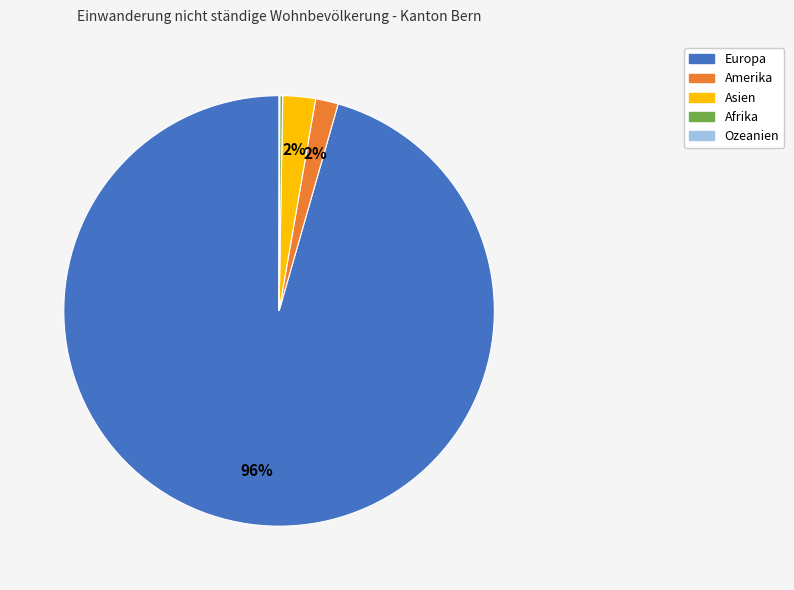

Which category has the biggest portion of the pie?

Europa